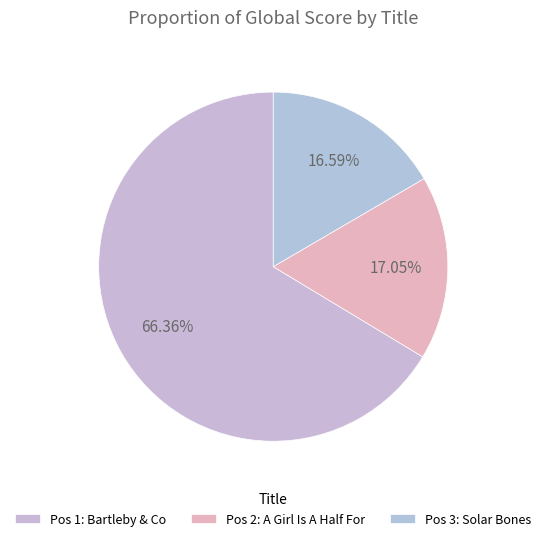

What is the majority slice?

Pos 1: Bartleby & Co